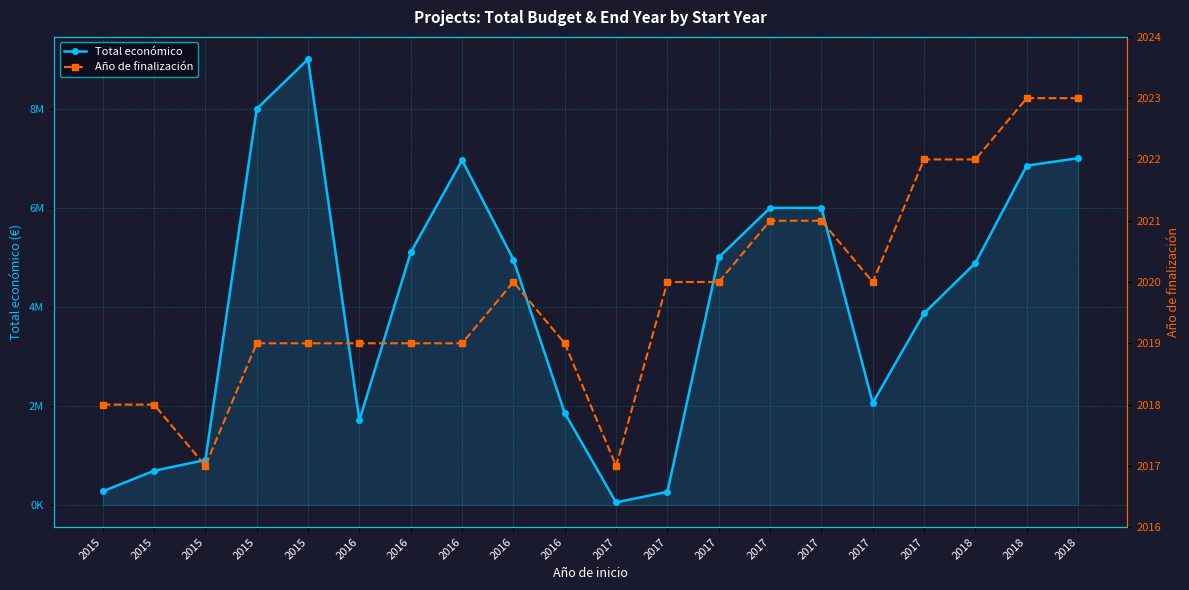

How many lines are shown in the chart?

2